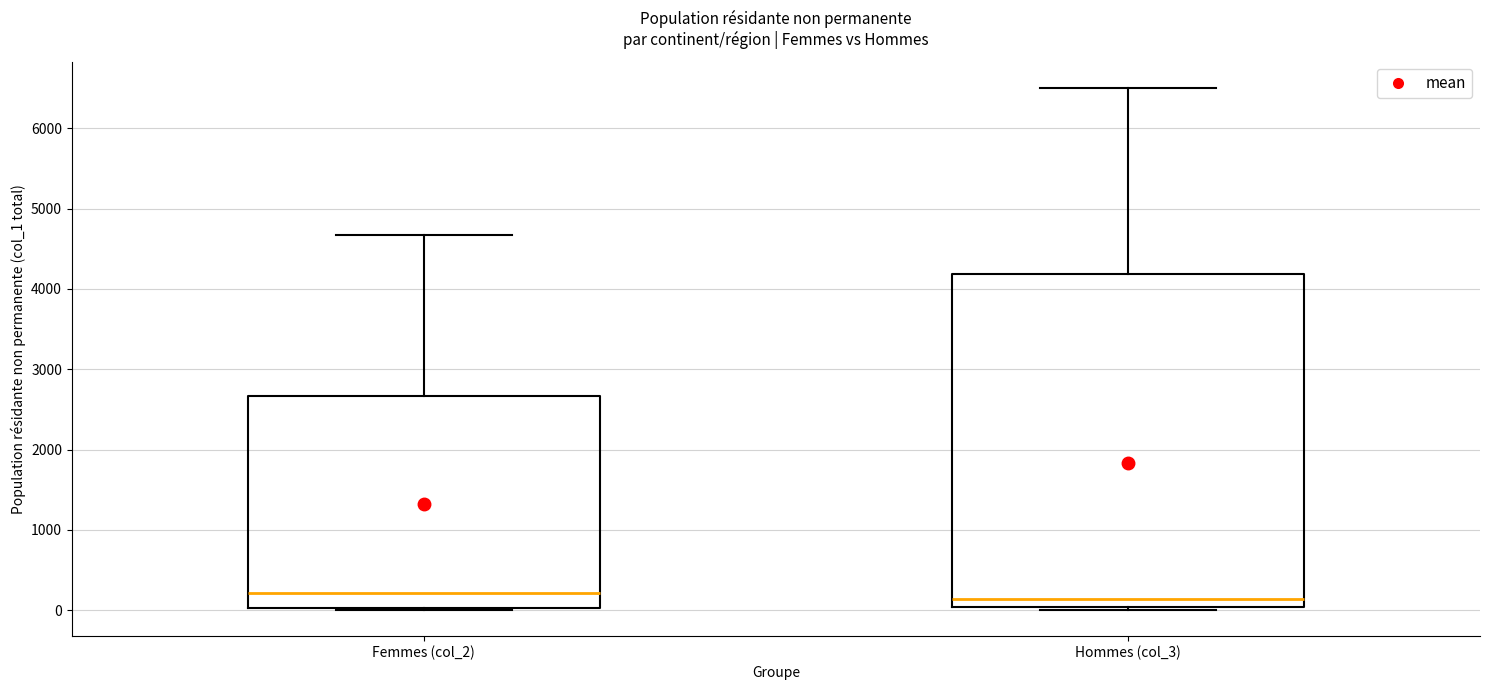

Reading left to right, transcribe this box plot: for each box, give where its median line is, the range the box spans, and where its two whiskers end, as read against the y-axis. The values are not printed on the chart, so give them approximately, as read against the axis.

Femmes (col_2): median 200, box 0 to 2700, whiskers 0 to 4700
Hommes (col_3): median 100, box 0 to 4200, whiskers 0 (just below the box's lower edge) to 6500